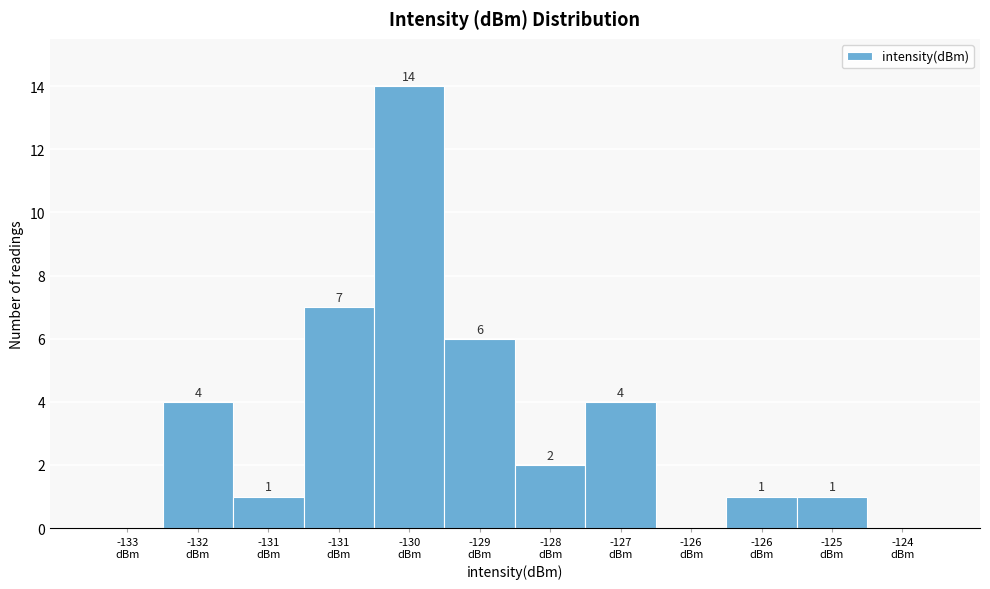

How many values are above zero?

9